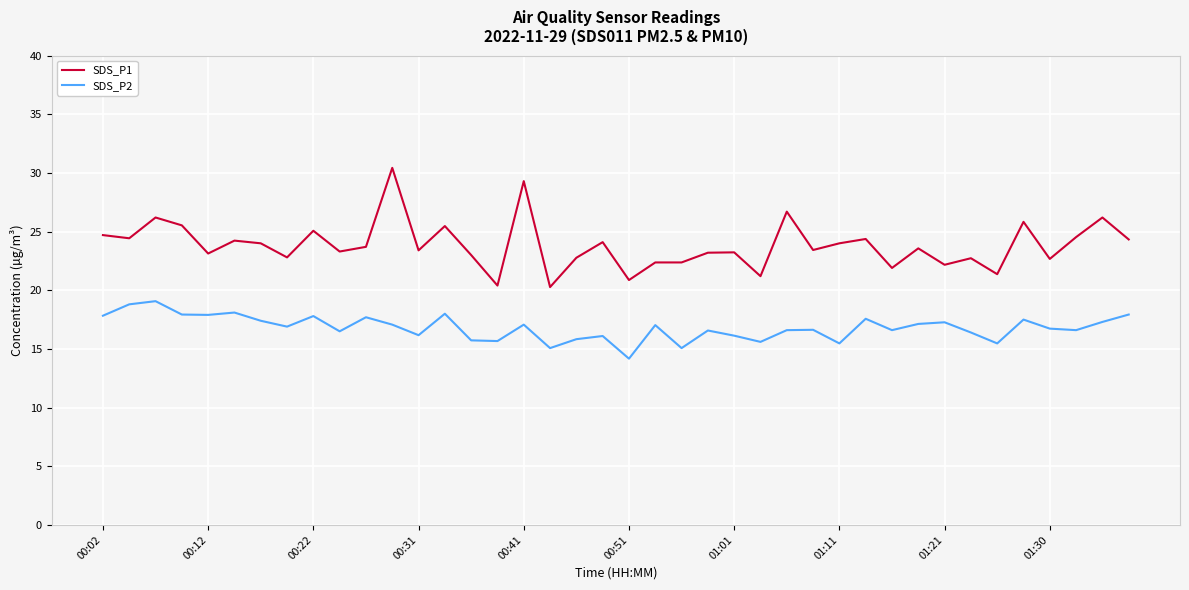

What is the minimum value for SDS_P1?

20.3